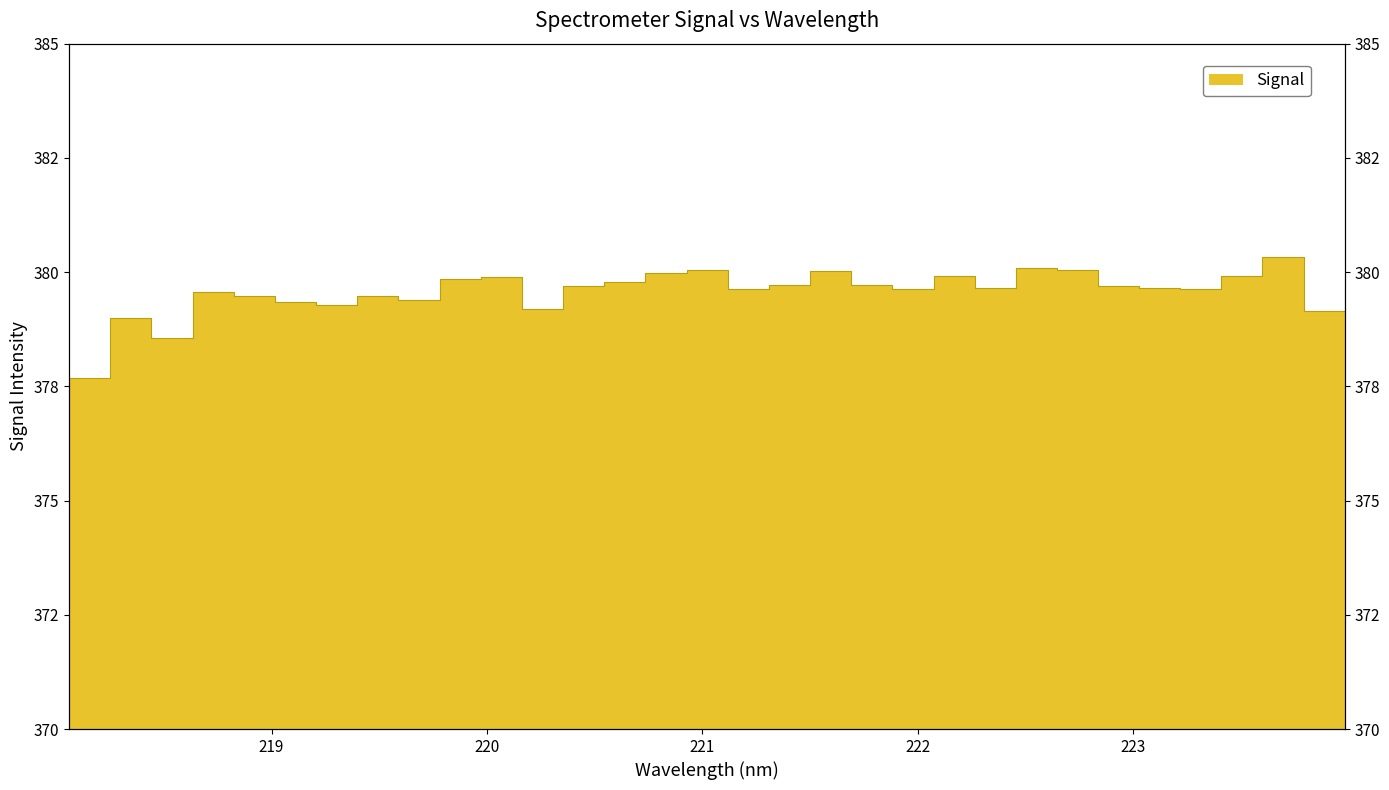

True or false: the data shows 379.7 at 222.8355.

True